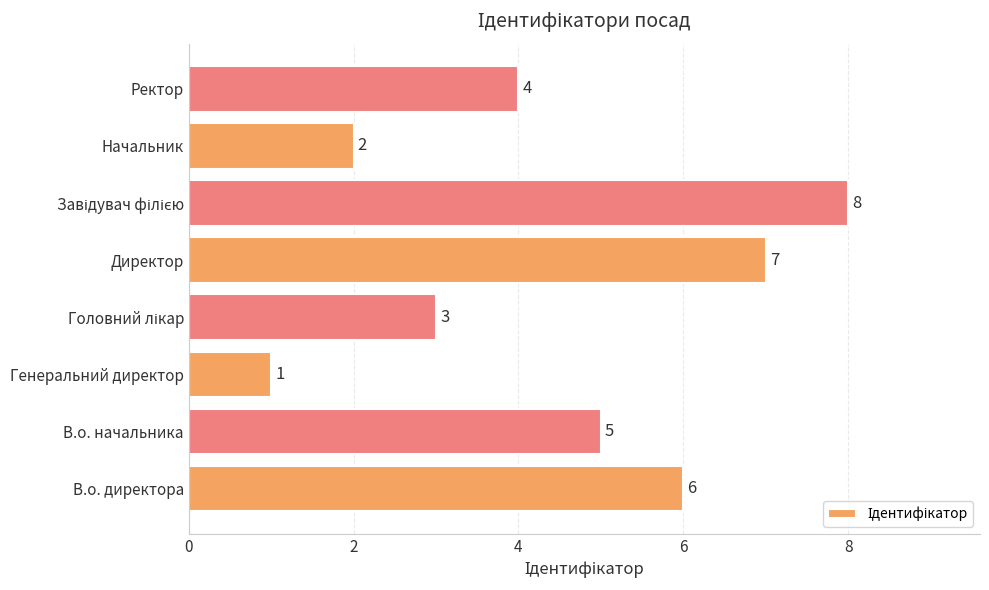

Where is the data nearest to the value 4?

Ректор